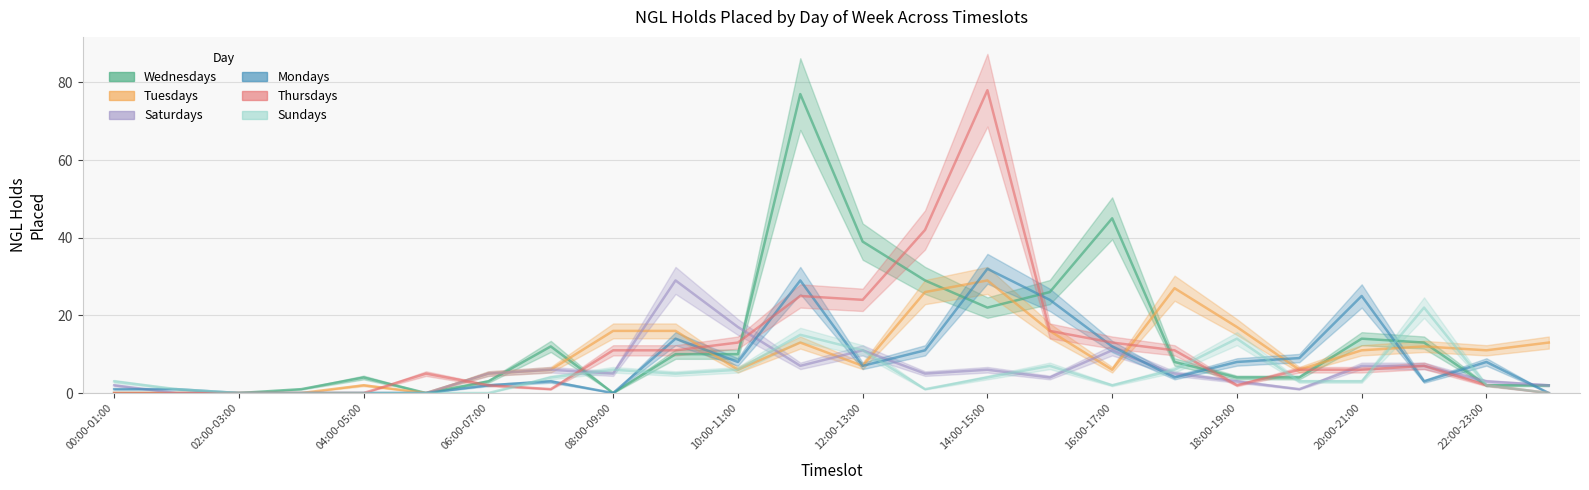

What is the label of the 16th point from the left?

15